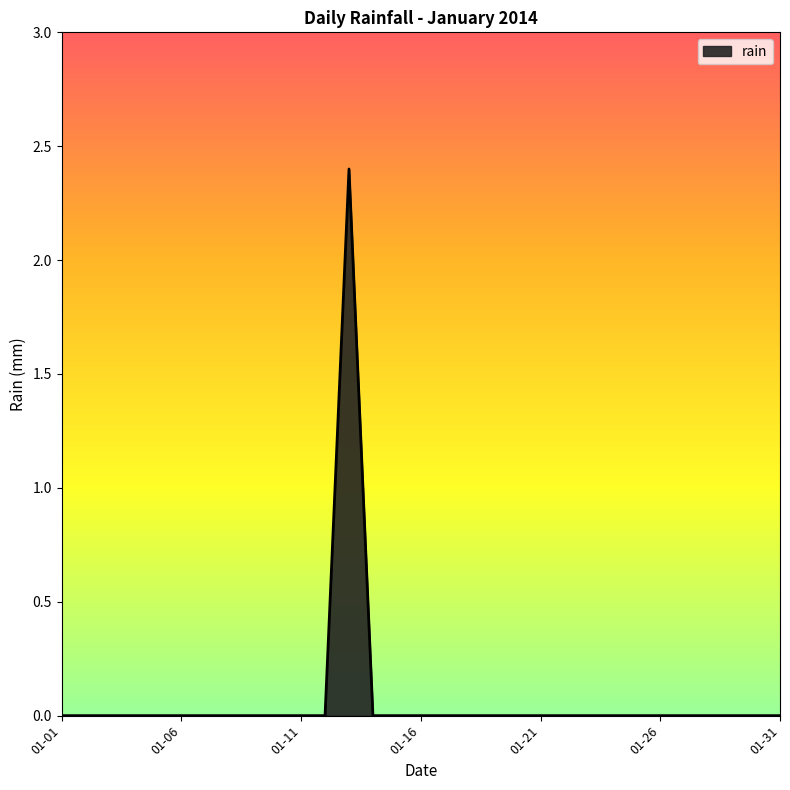

What is the difference between the maximum and minimum values?

2.4